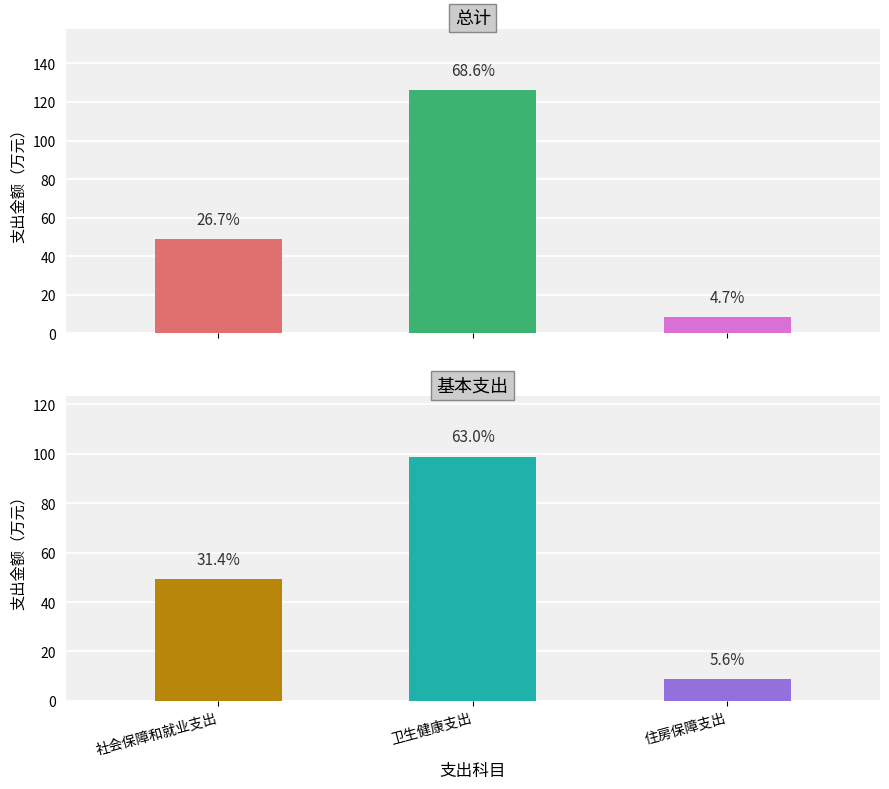

What position from the right is 卫生健康支出?

2